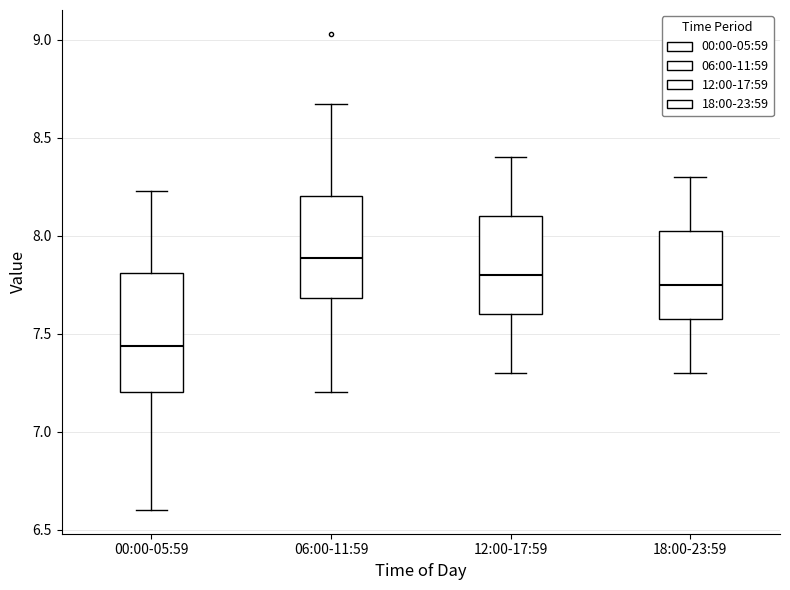

Comparing the boxes themselves (not the whiskers), which one is the tallest?

00:00-05:59